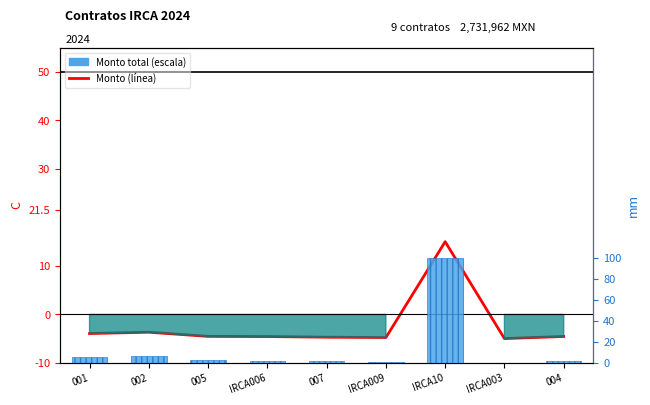

Is the value of Monto total (escala) at 007 greater than the value of Monto (línea) at IRCA10?

No